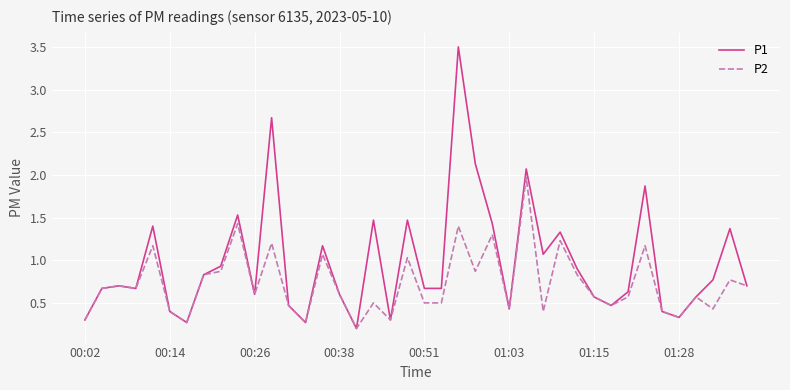

What is the sum of all P2 values?

29.0